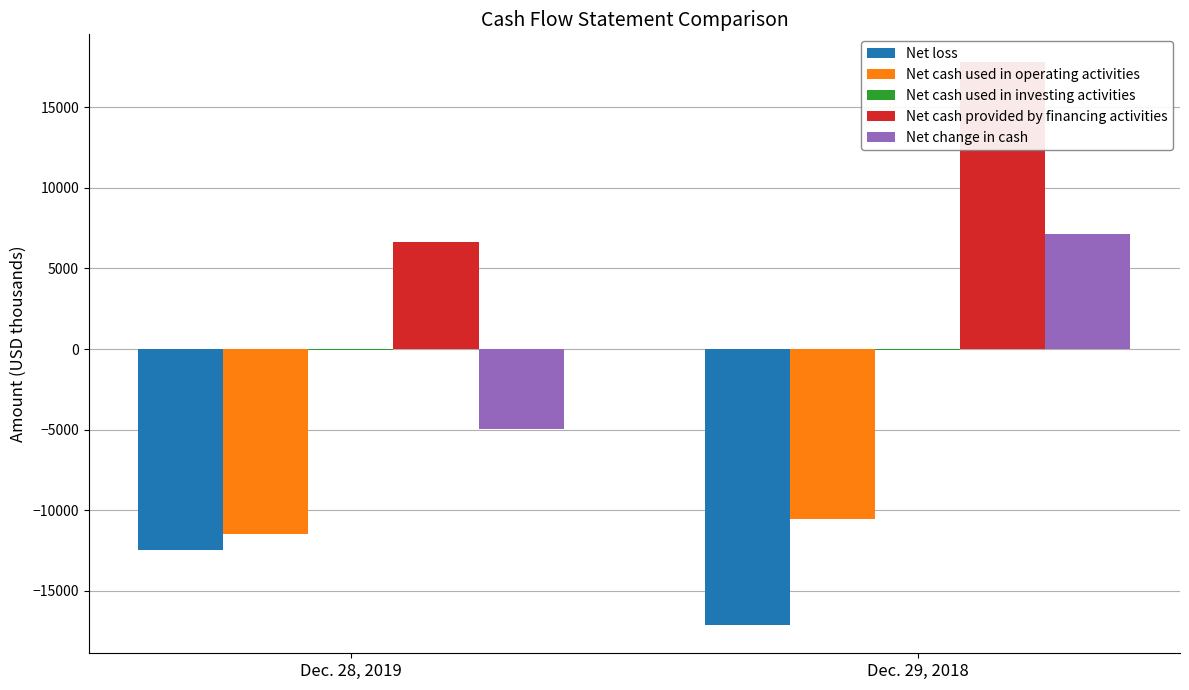

Which category has the lowest value in the Net cash used in investing activities series?

Dec. 28, 2019